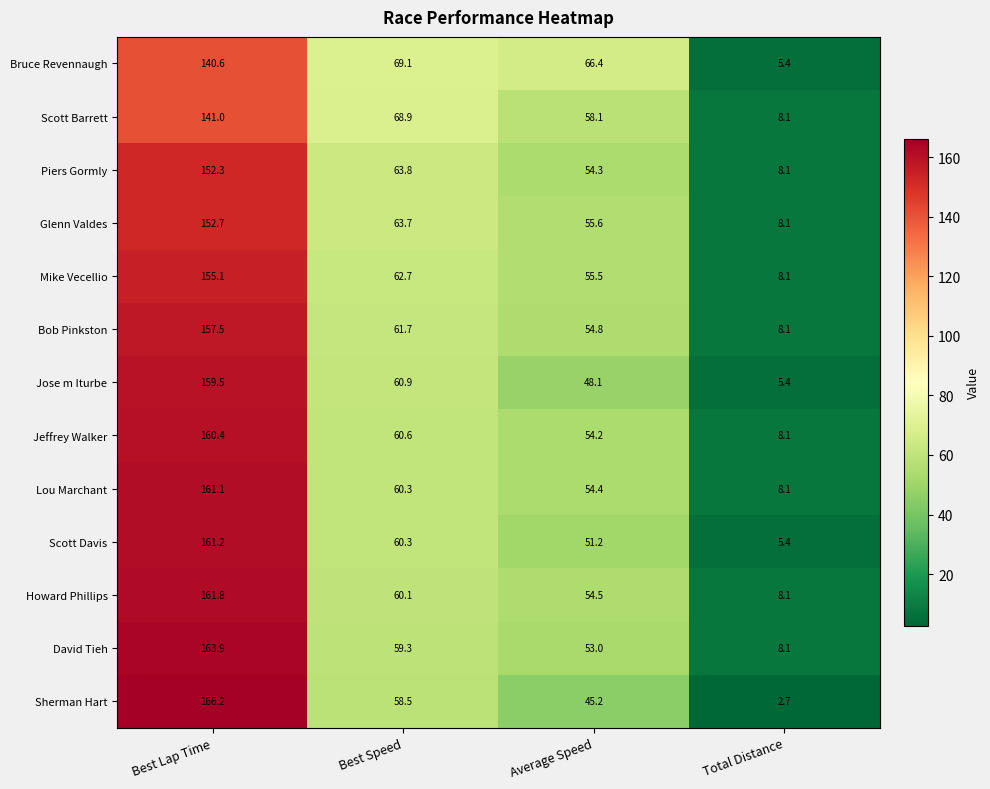

List the series in order of their peak value, lowest first.

Bruce Revennaugh, Scott Barrett, Piers Gormly, Glenn Valdes, Mike Vecellio, Bob Pinkston, Jose m Iturbe, Jeffrey Walker, Lou Marchant, Scott Davis, Howard Phillips, David Tieh, Sherman Hart